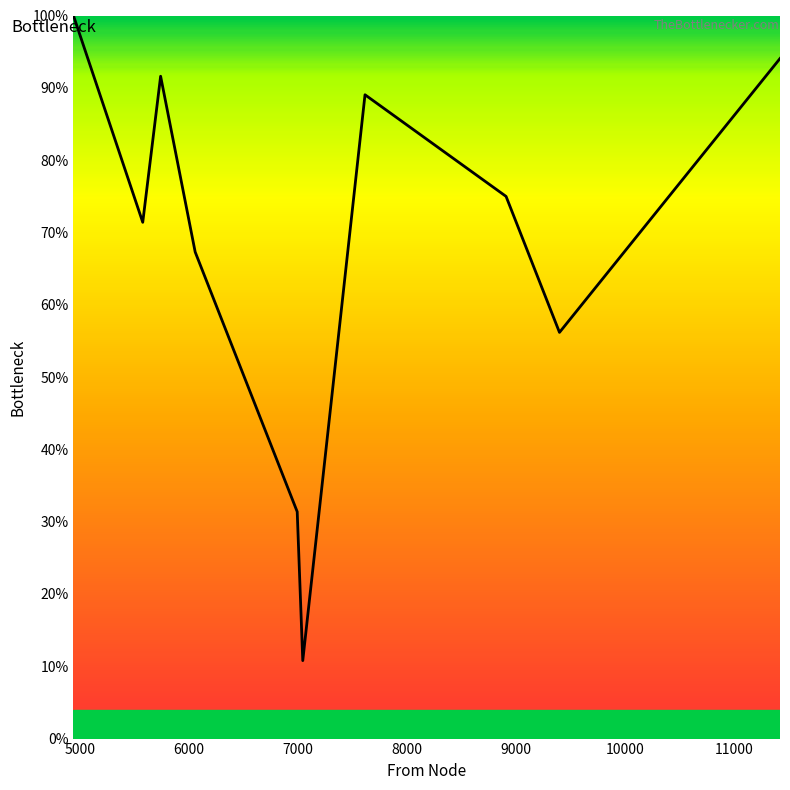

What is the smallest value displayed?

10.8